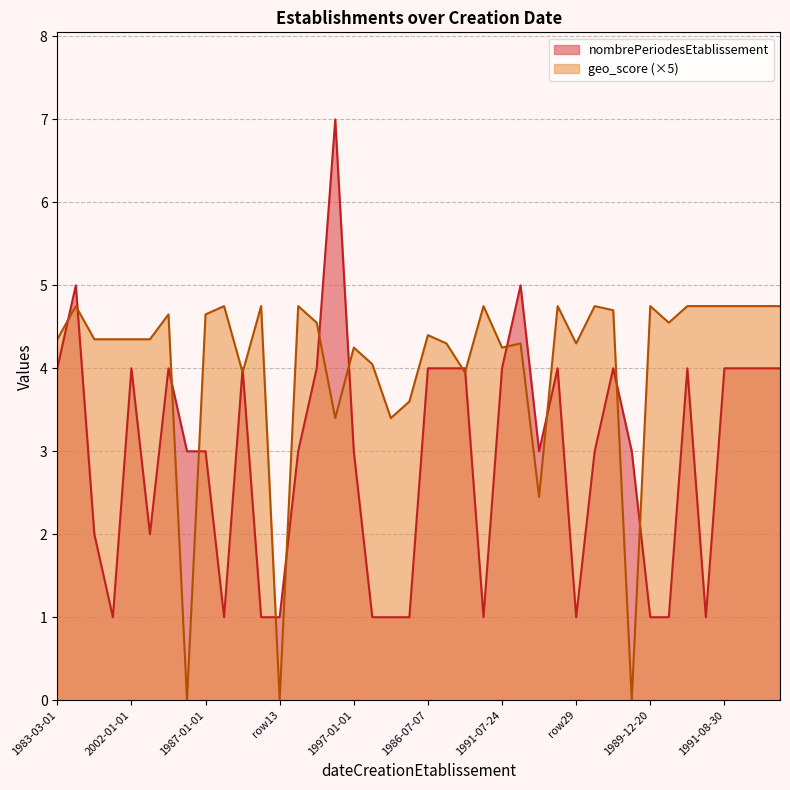

What is the value of the nombrePeriodesEtablissement point at the 38th from the left?

4.0